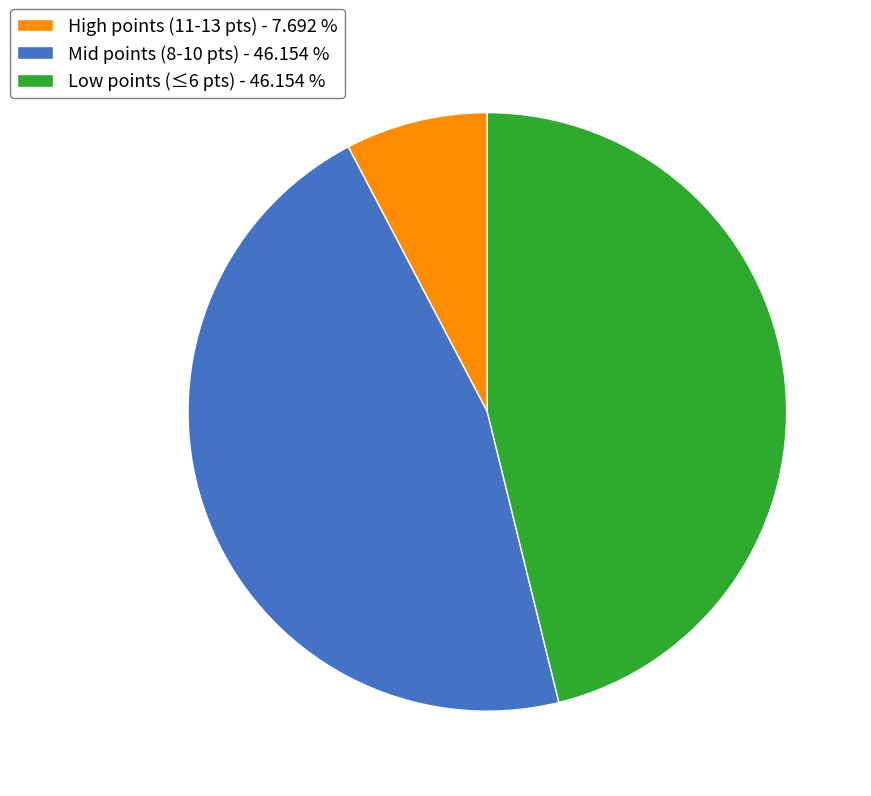

What is the smallest slice in the pie chart?

High points (11-13 pts) - 7.692 %